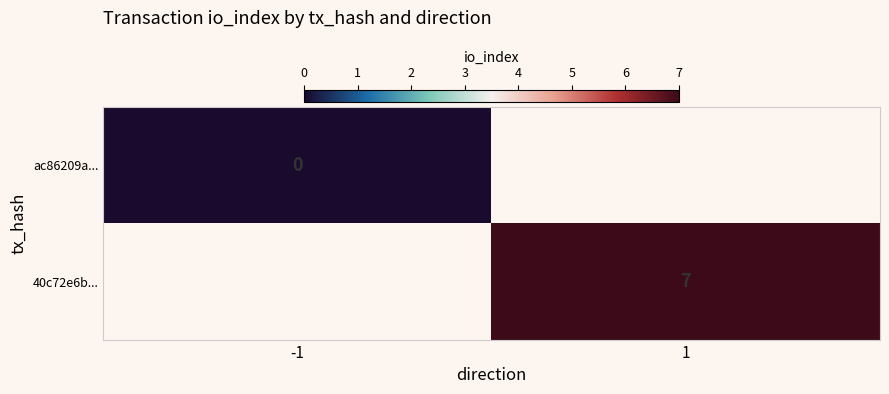

Which has a higher value, -1 or 1?

1